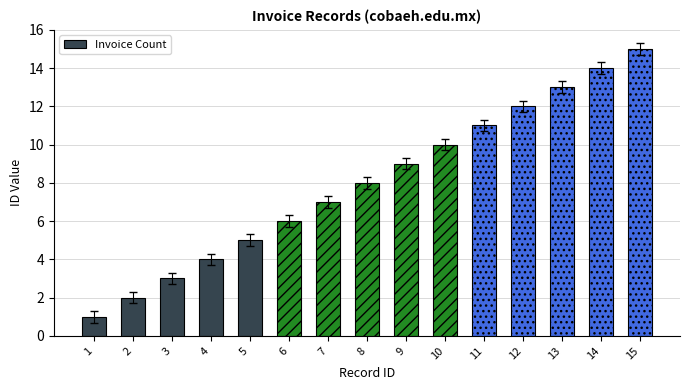

Reading right to left, transcribe all the data shown in this chart.

15	14	13	12	11	10	9	8	7	6	5	4	3	2	1